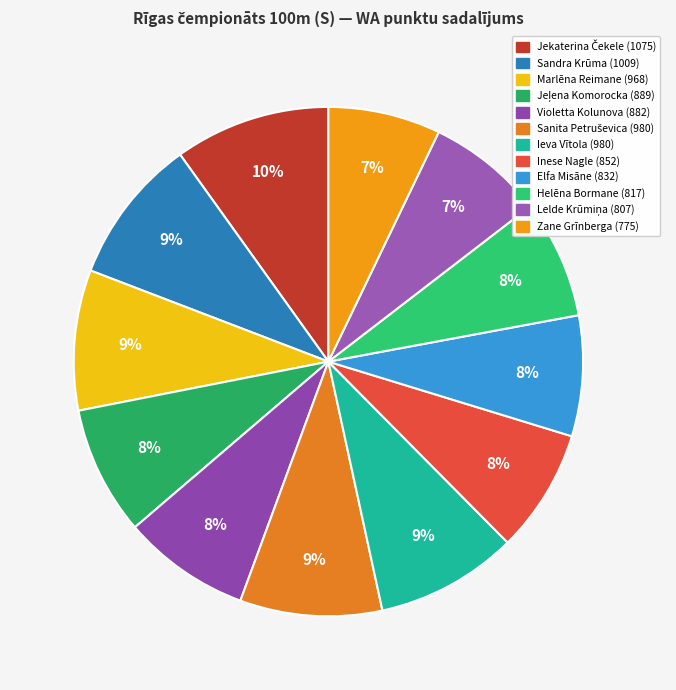

To the nearest percent, what is the combined percentage of Inese Nagle and Zane Grīnberga?

15%